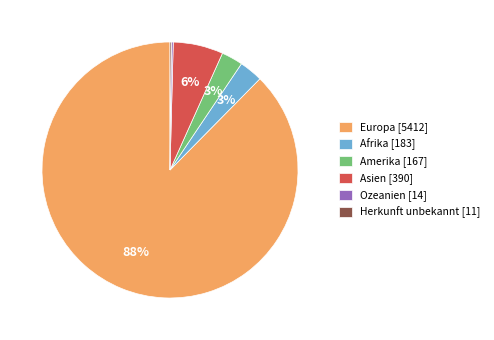

To the nearest percent, what is the average slice percentage?

17%